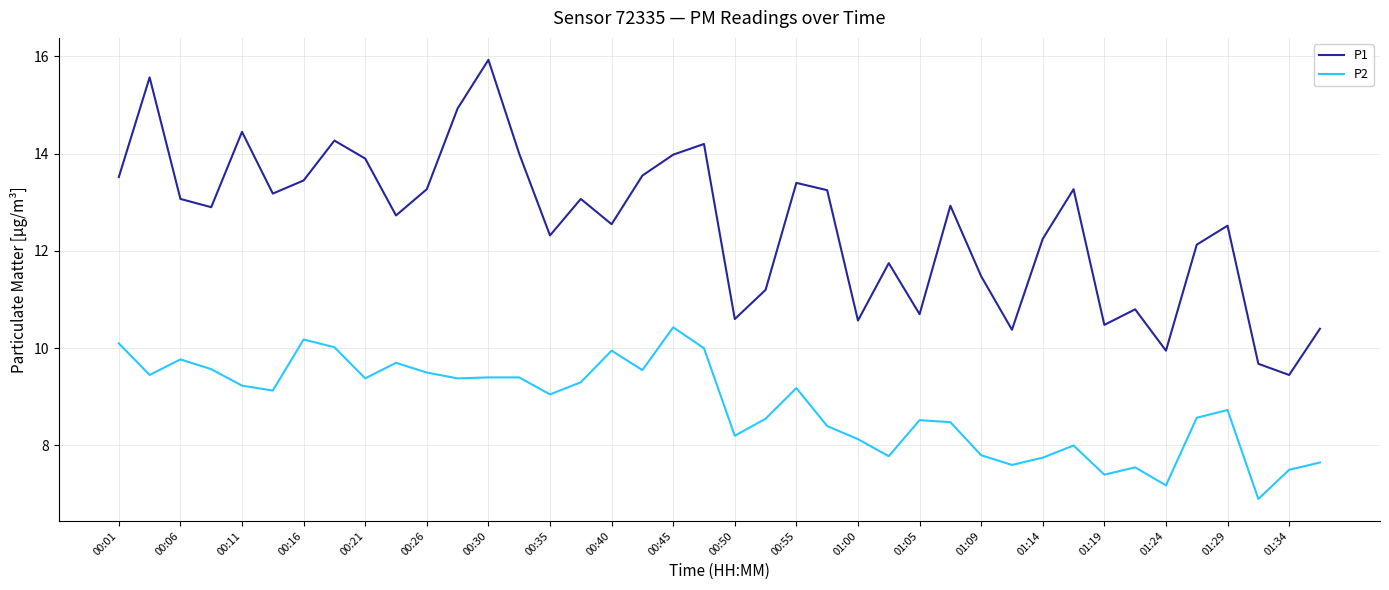

What is the minimum value for P2?

6.9